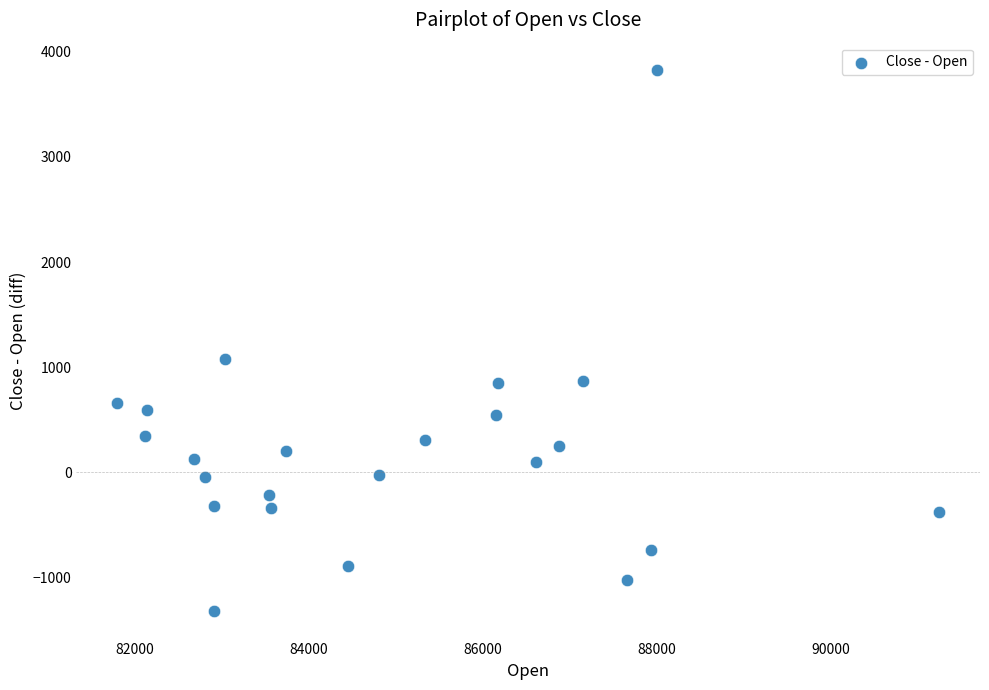

What Y value in the scatter plot is closest to 1253?

1078